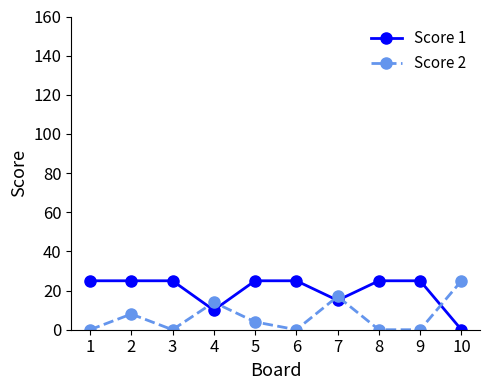

At which category does Score 2 reach its first local peak?

2